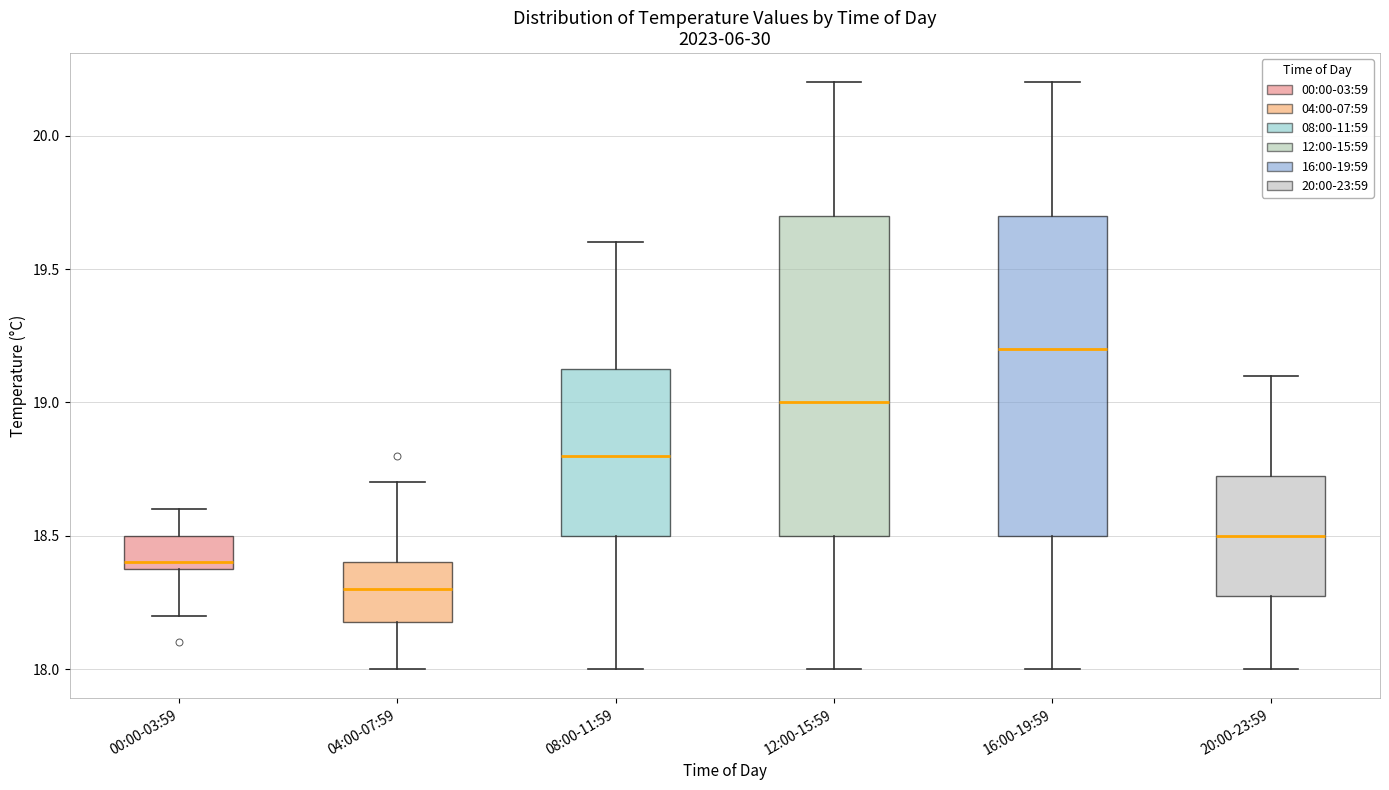

Which box has the highest median line?

16:00-19:59